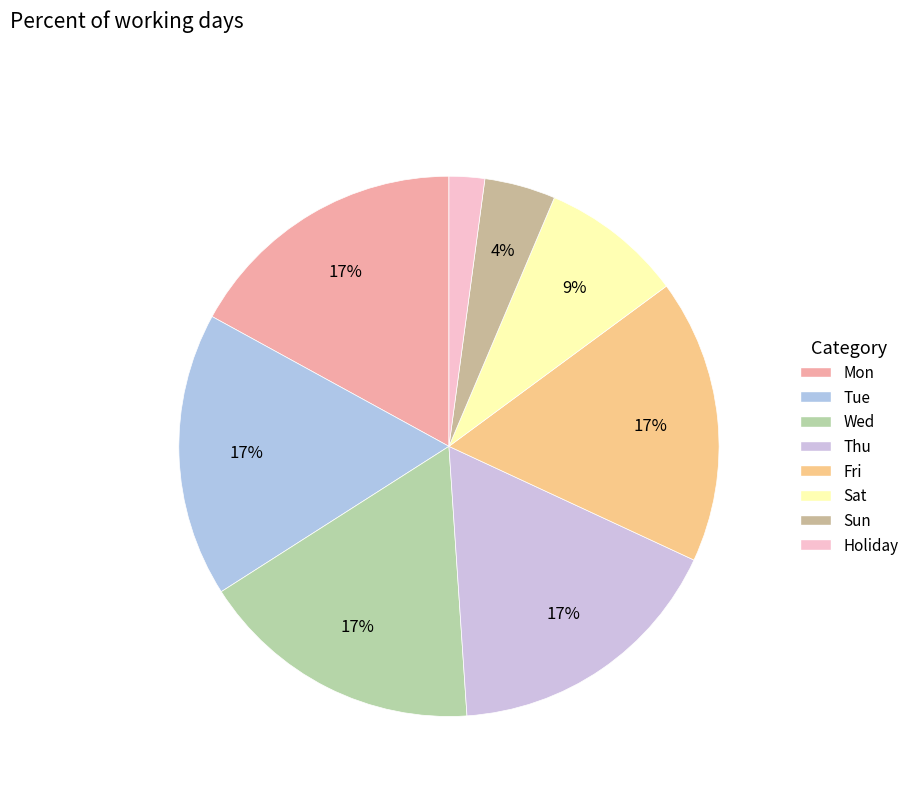

What is the smallest slice in the pie chart?

Holiday